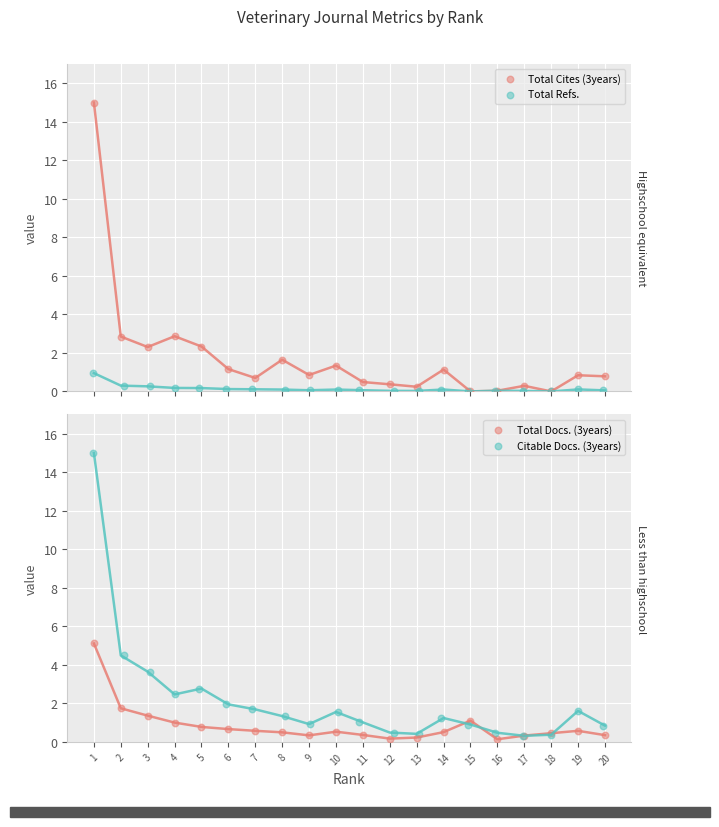

Which series has the largest total across all categories?

Citable Docs. (3years)